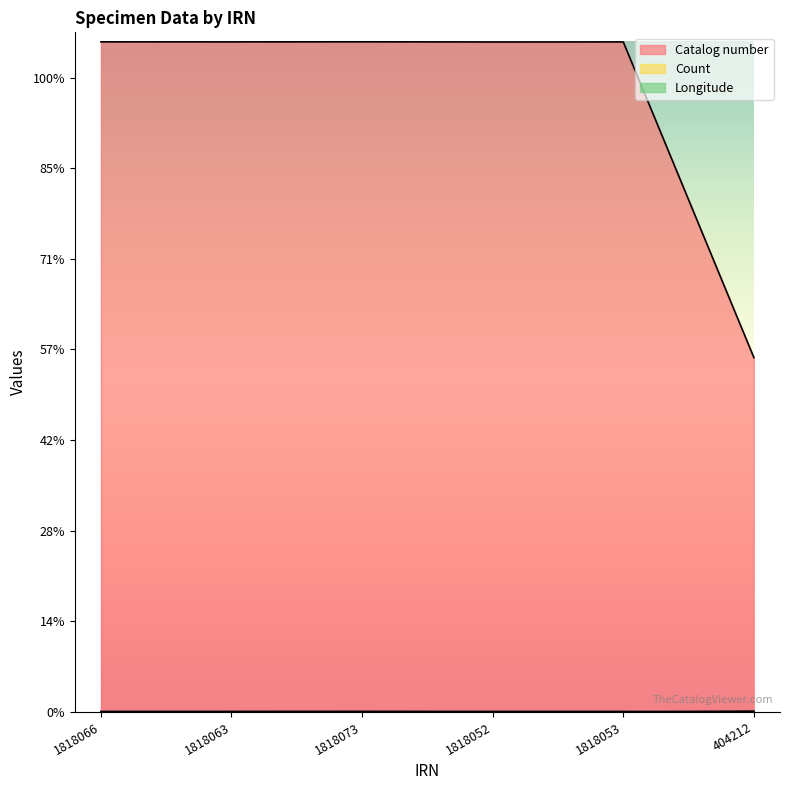

Where is the first local maximum for Count?

1818052